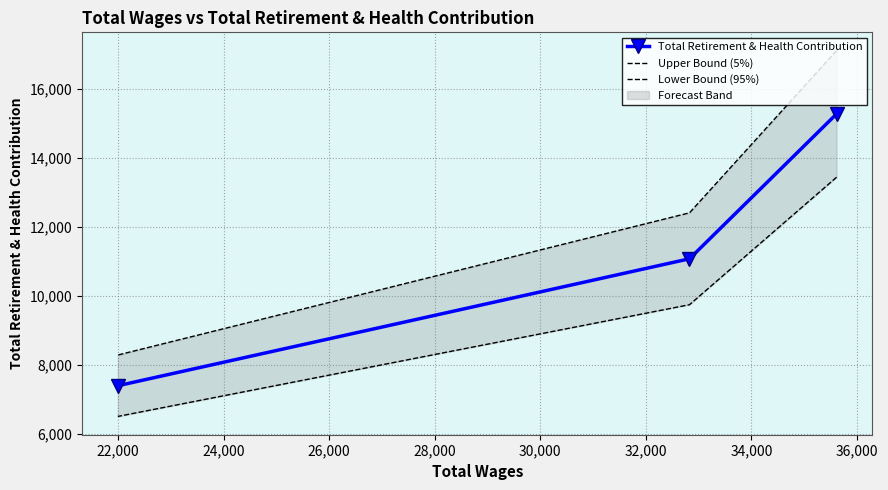

What is the value of the Total Retirement & Health Contribution point at the 3rd from the left?

15269